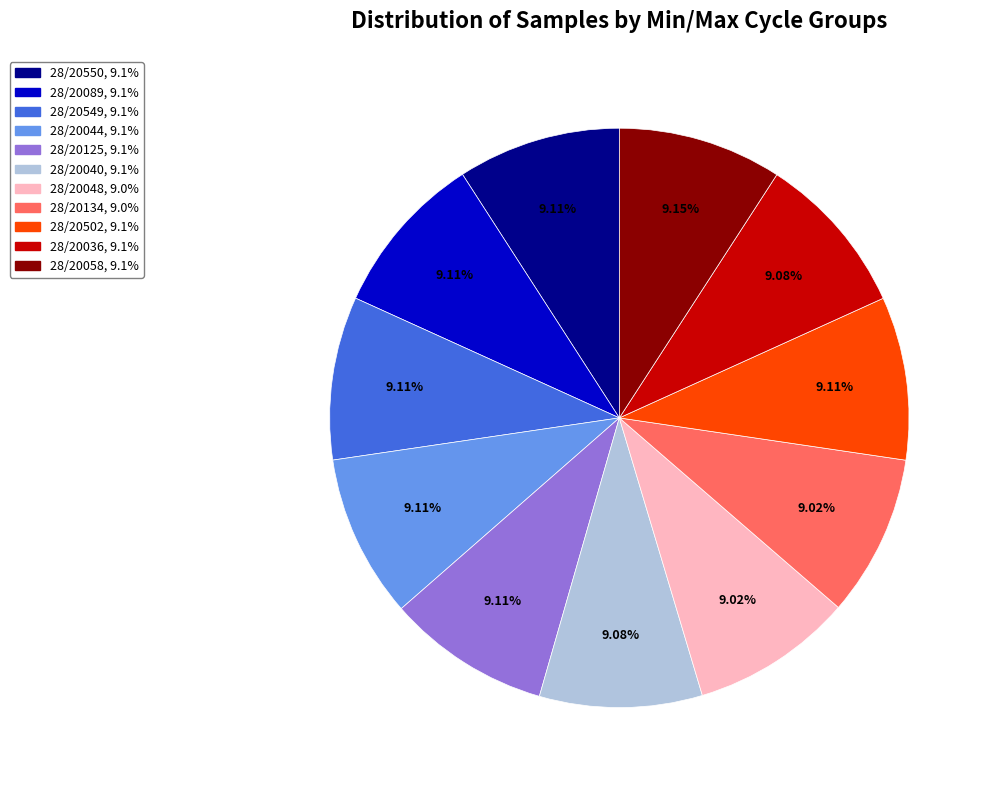

What is the ratio of the value at 28/20044 to the value at 28/20089?

1.0